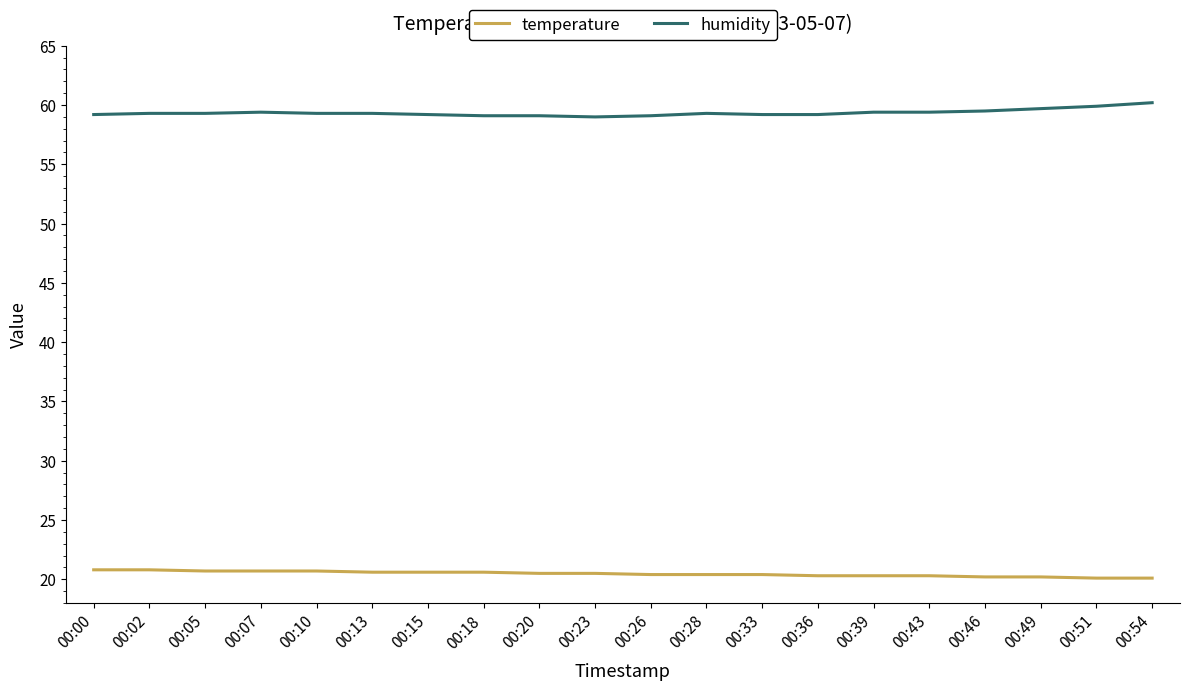

How many lines are shown in the chart?

2